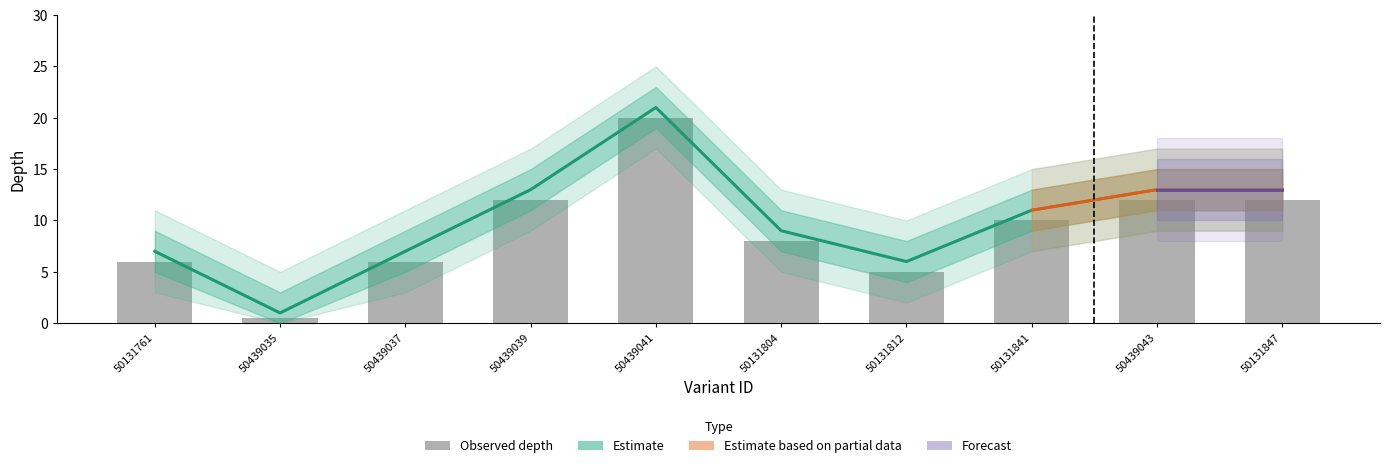

Which label corresponds to the largest value in the chart?

50439041